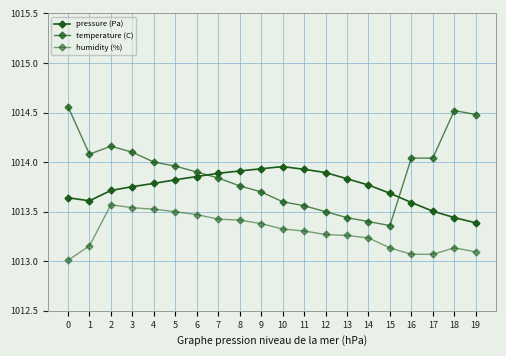

True or false: pressure (Pa) and humidity (%) intersect in this chart.

False